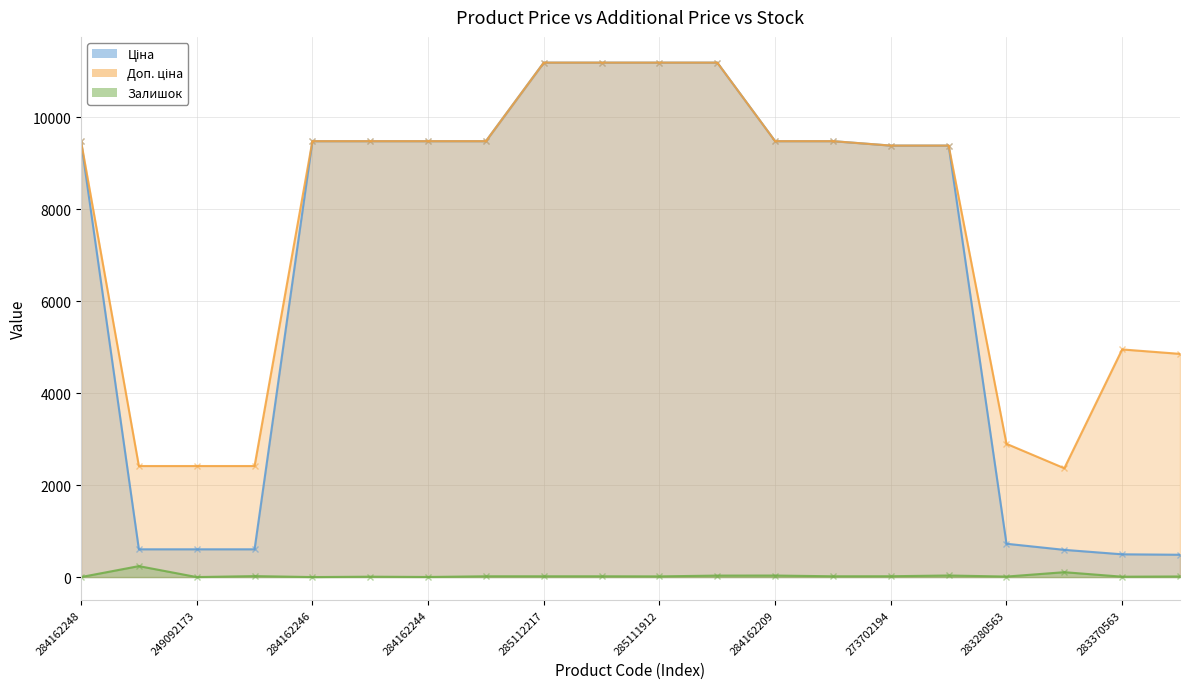

Which category has the lowest value across all series?

284162248